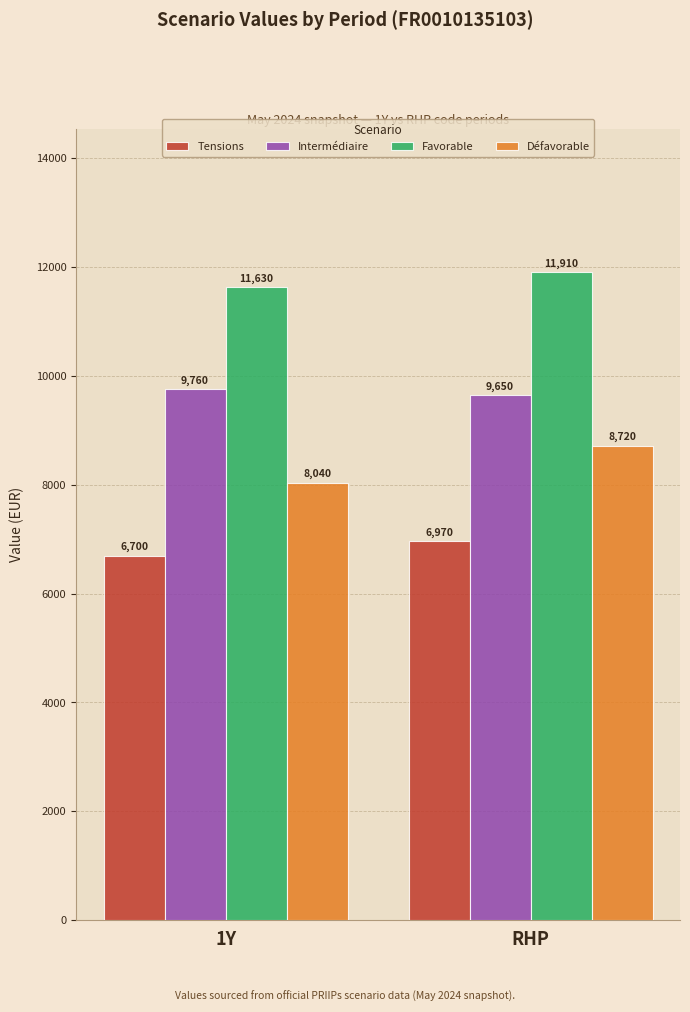

What is the maximum value shown in the chart?

11910